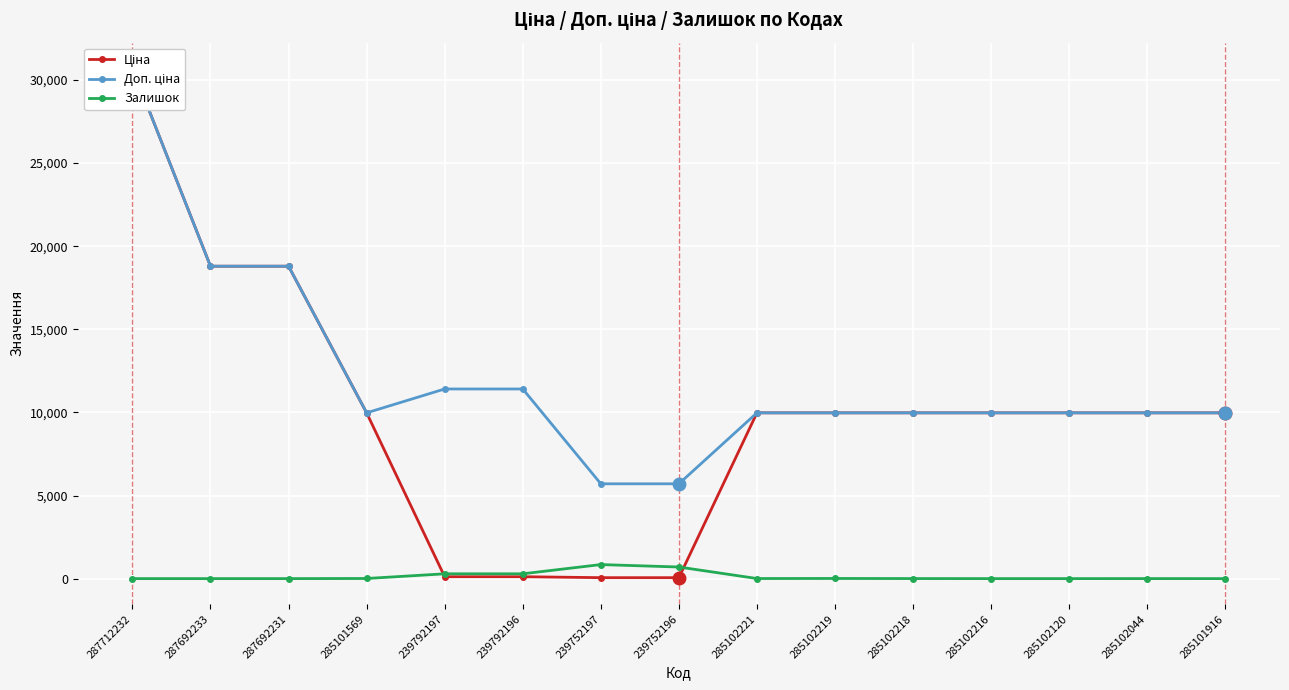

True or false: Доп. ціна and Ціна cross at least once.

False